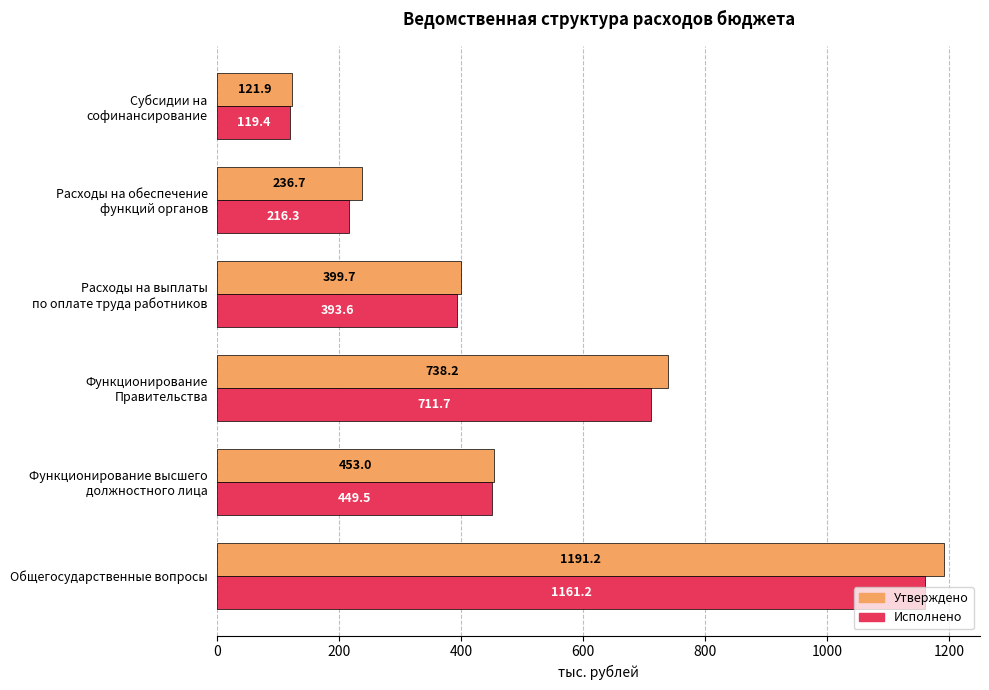

What is the sum of all Исполнено values?

3051.7